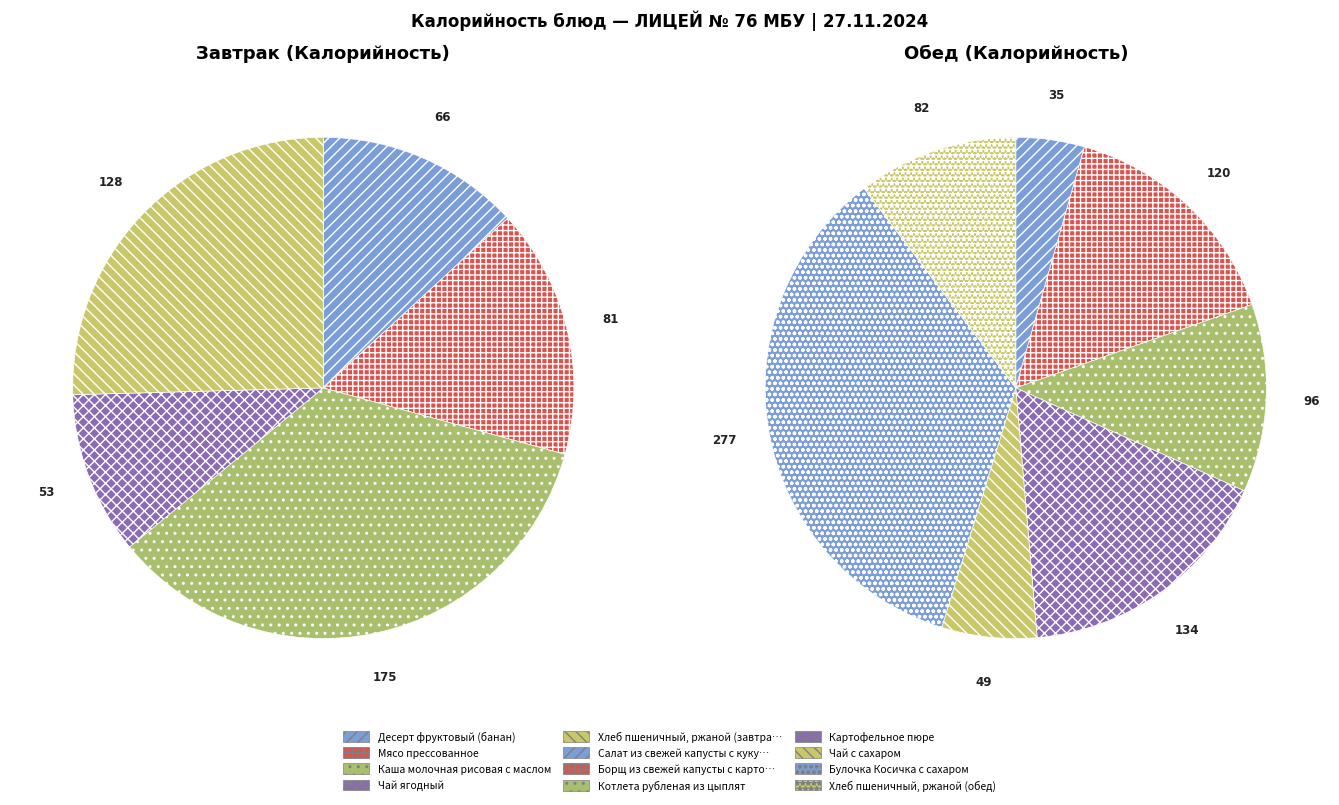

What is the total percentage of Десерт фруктовый (банан) and Картофельное пюре?

15.5%